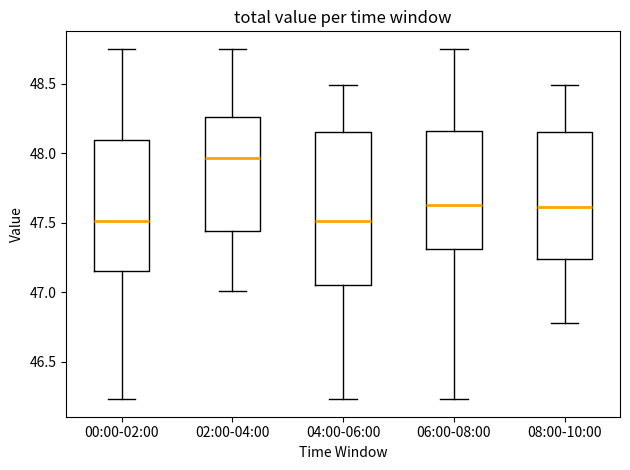

Reading left to right, read every box against the y-axis: the position of its median line, the range the box covers, and the ends of its whiskers. The values are not printed on the chart, so give them approximately, as read against the axis.

00:00-02:00: median 47.50, box 47.15 to 48.10, whiskers 46.25 to 48.75
02:00-04:00: median 47.95, box 47.45 to 48.25, whiskers 47.00 to 48.75
04:00-06:00: median 47.50, box 47.05 to 48.15, whiskers 46.25 to 48.50
06:00-08:00: median 47.65, box 47.30 to 48.15, whiskers 46.25 to 48.75
08:00-10:00: median 47.60, box 47.25 to 48.15, whiskers 46.80 to 48.50